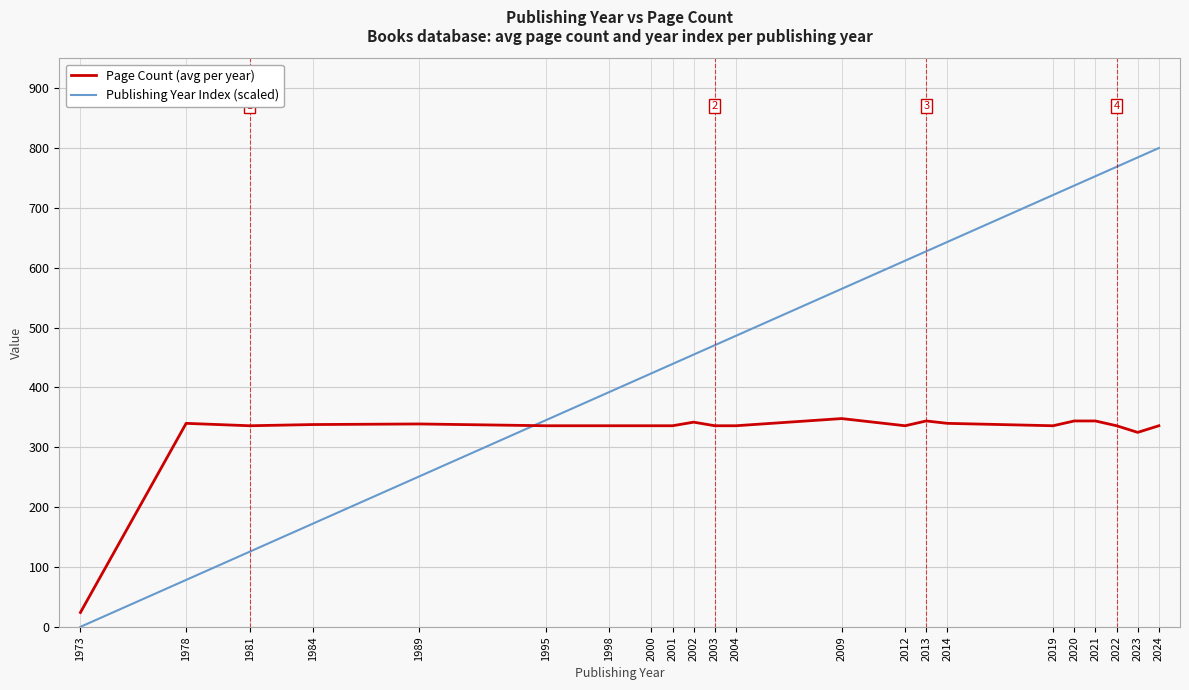

What is the average value of the Publishing Year Index (scaled) series?

484.1